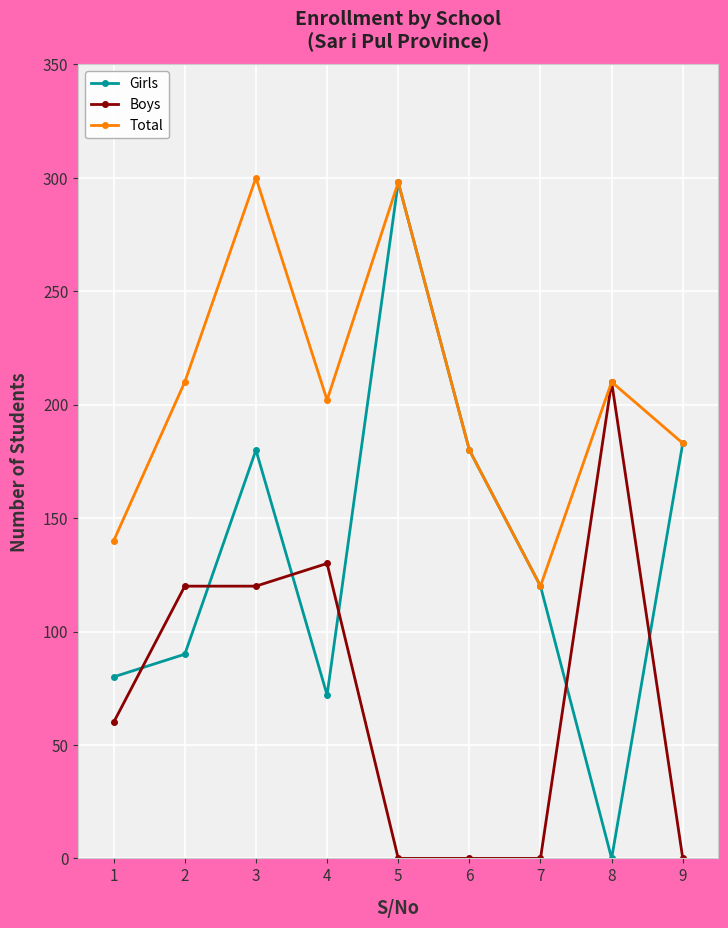

Which series has the widest spread of values?

Girls